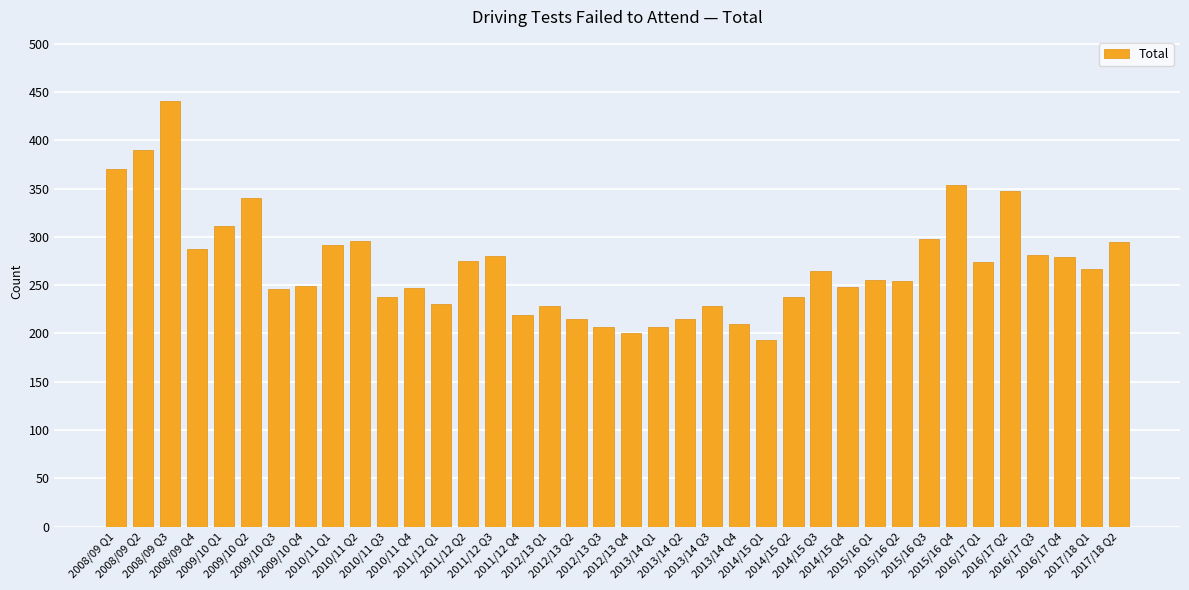

What is the minimum value shown in the chart?

193